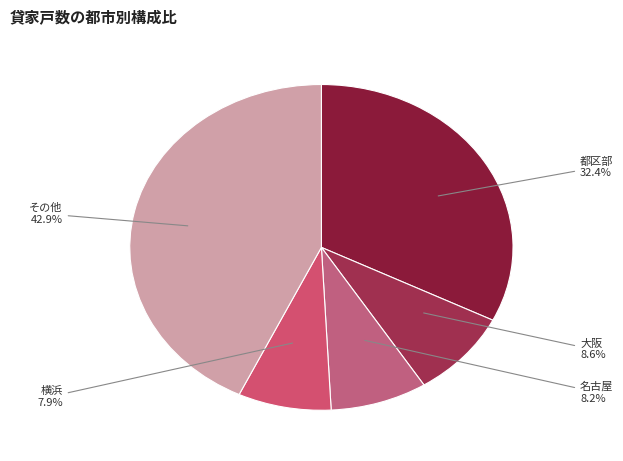

To the nearest percent, what is the average slice percentage?

20%